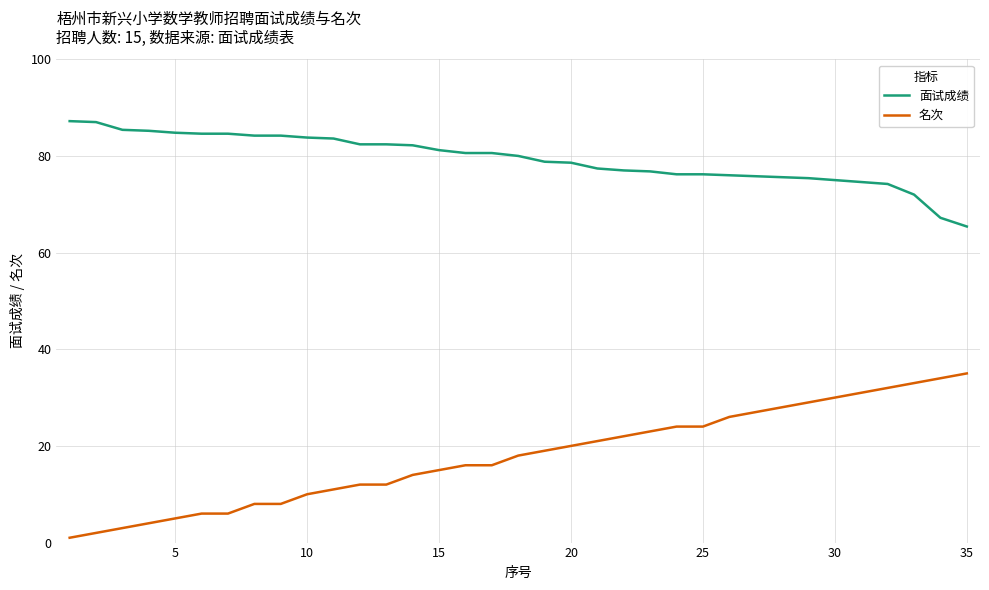

What is the maximum value for 面试成绩?

87.2